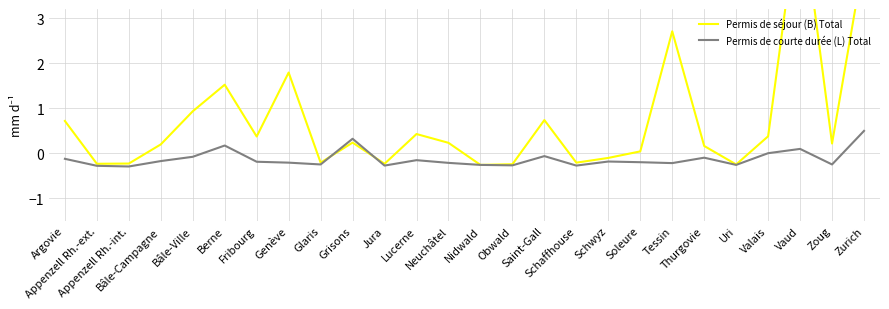

What is the lowest value of the Permis de courte durée (L) Total series?

-0.3